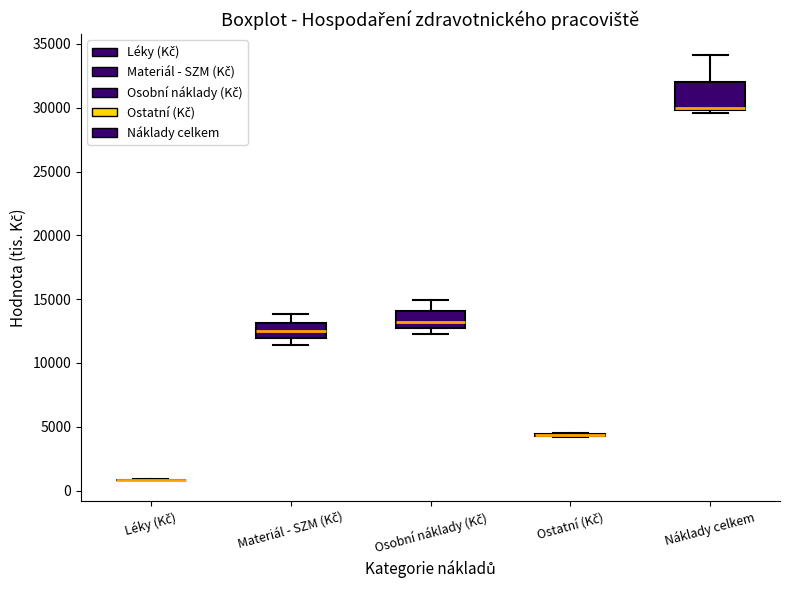

Reading left to right, transcribe this box plot: for each box, give where its median line is, the range the box spans, and where its two whiskers end, as read against the y-axis. The values are not printed on the chart, so give them approximately, as read against the axis.

Léky (Kč): box collapsed to a line at 1000, whiskers 1000 to 1000
Materiál - SZM (Kč): median 12500, box 12000 to 13000, whiskers 11500 to 14000
Osobní náklady (Kč): median 13000, box 12500 to 14000, whiskers 12000 to 15000
Ostatní (Kč): box collapsed to a line at 4500, whiskers 4000 to 4500
Náklady celkem: median 30000 (just above the box's lower edge), box 30000 to 32000, whiskers 29500 to 34000